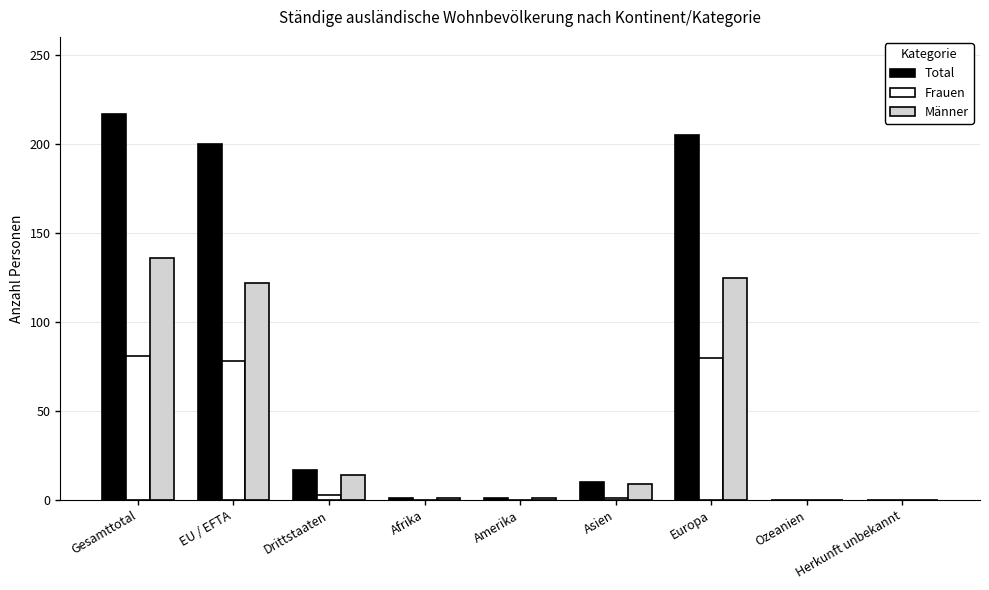

What is the difference between the Total values at Herkunft unbekannt and EU / EFTA?

200